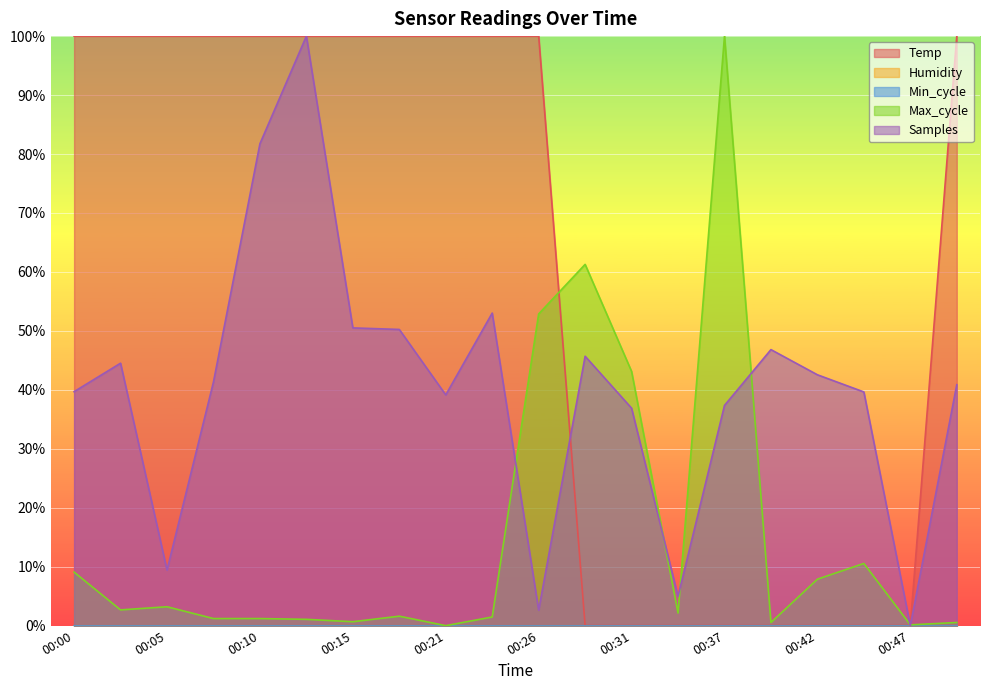

How many lines are shown in the chart?

5